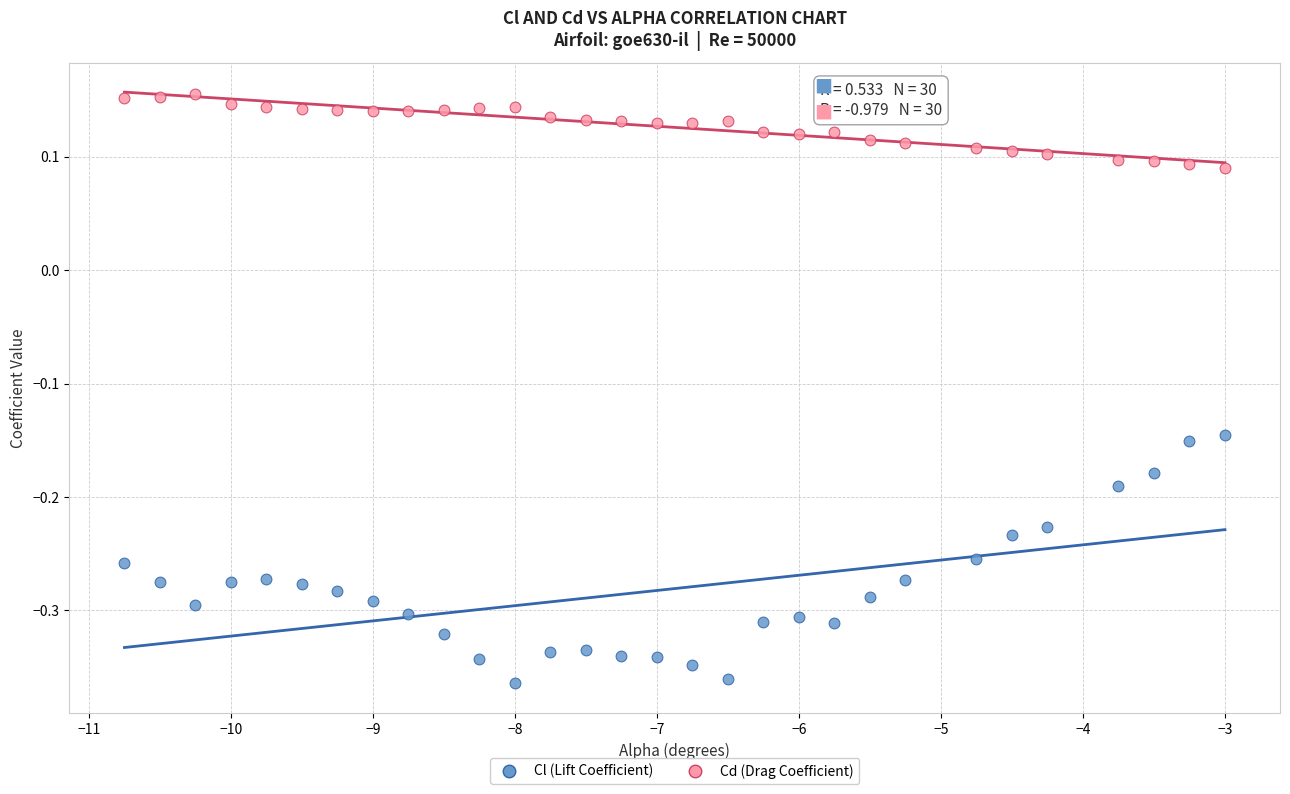

Which series contains the lowest Y value?

Cl (Lift Coefficient)